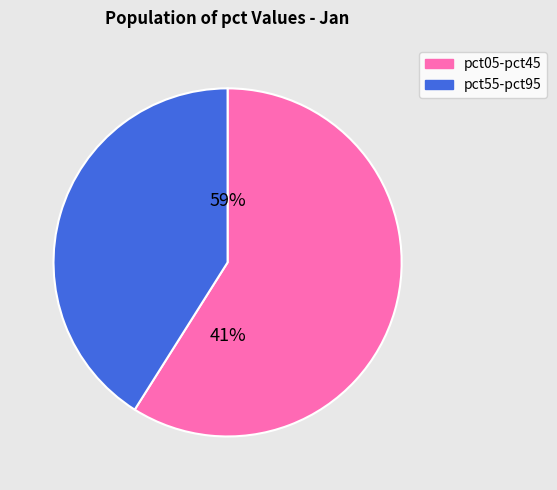

Which slice is the largest?

pct05